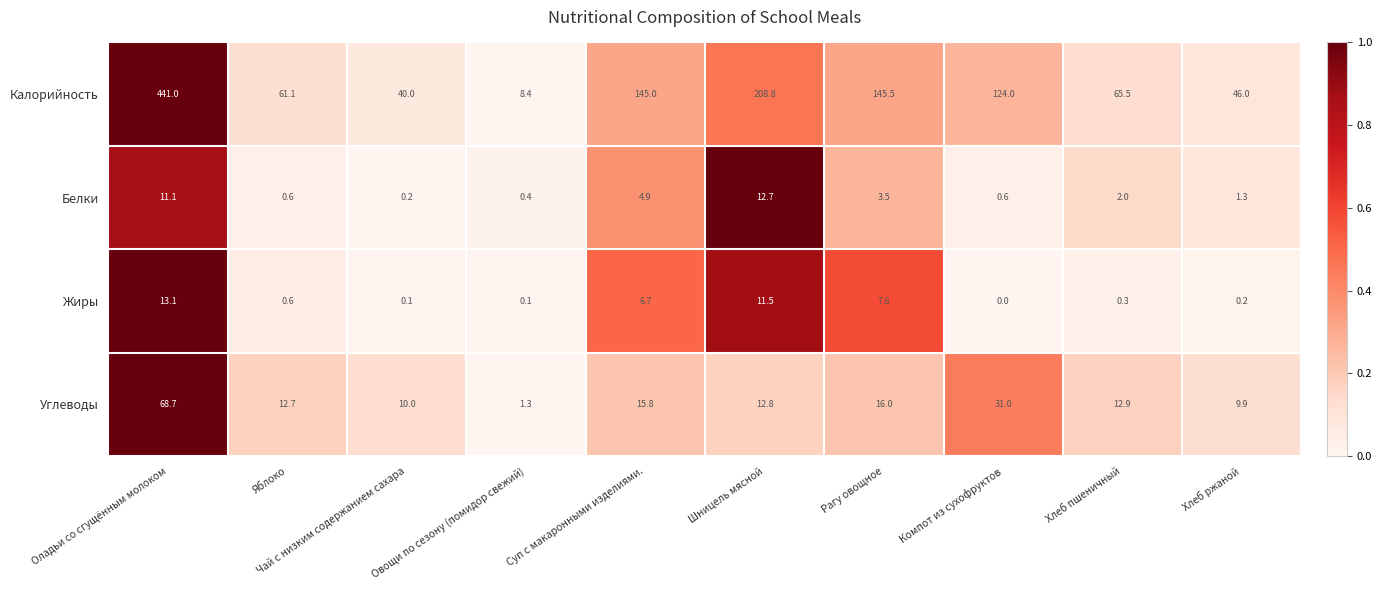

Between Рагу овощное and Компот из сухофруктов, which series saw the biggest shift?

Калорийность